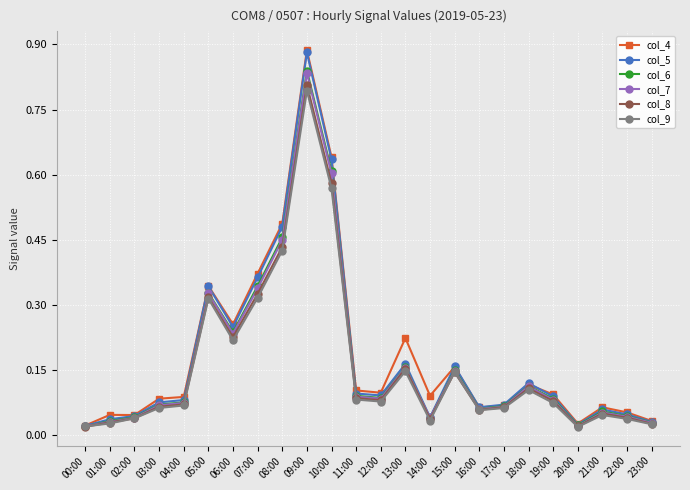

Which category has the highest value across all series?

09:00